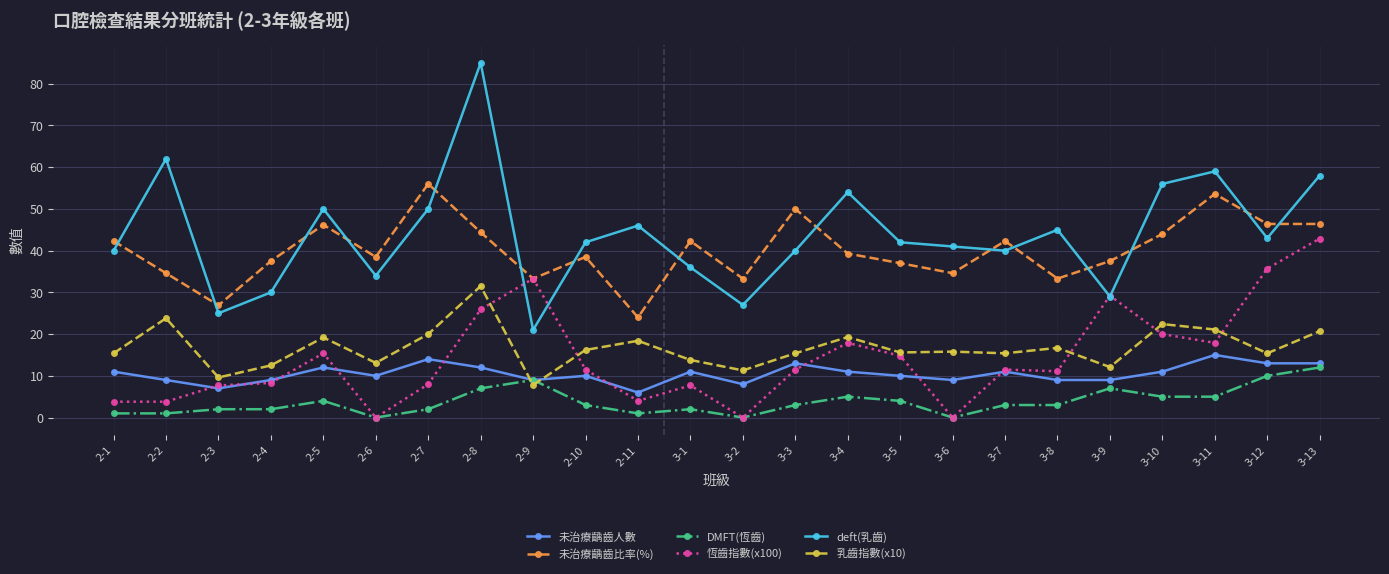

In 未治療齲齒比率(%), how many points are higher than both neighbors (excluding endpoints)?

7